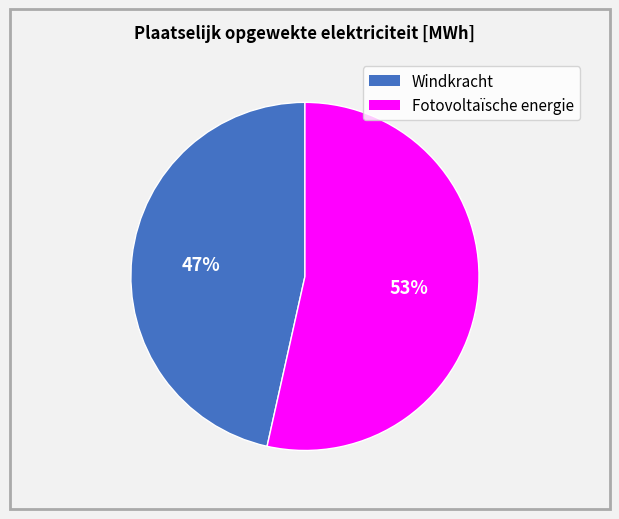

To the nearest percent, what portion does Fotovoltaïsche energie represent?

53%